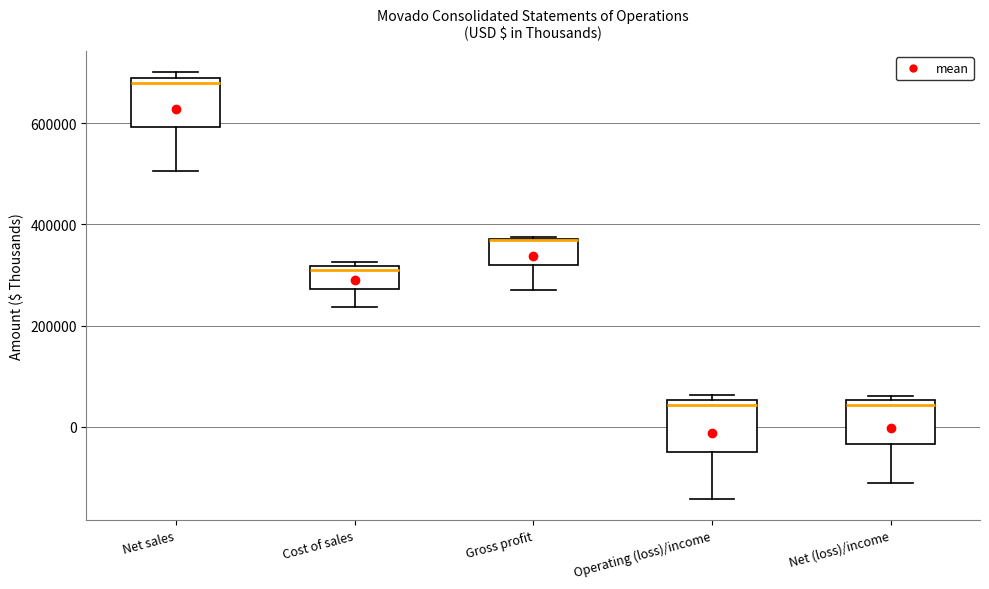

Reading left to right, transcribe this box plot: for each box, give where its median line is, the range the box spans, and where its two whiskers end, as read against the y-axis. The values are not printed on the chart, so give them approximately, as read against the axis.

Net sales: median 680000, box 600000 to 700000, whiskers 500000 to 700000 (just above the box's upper edge)
Cost of sales: median 320000 (just below the box's upper edge), box 280000 to 320000, whiskers 240000 to 320000 (just above the box's upper edge)
Gross profit: median 360000 (drawn on the box's upper edge), box 320000 to 380000, whiskers 280000 to 380000
Operating (loss)/income: median 40000, box -40000 to 60000, whiskers -140000 to 60000 (just above the box's upper edge)
Net (loss)/income: median 40000, box -40000 to 60000, whiskers -120000 to 60000 (just above the box's upper edge)